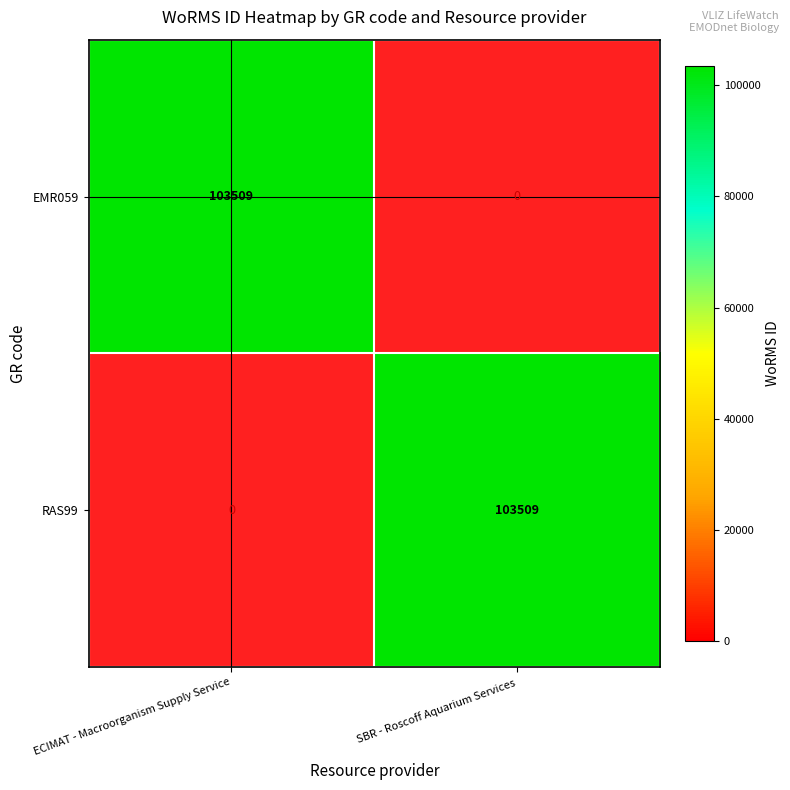

What is the difference between the highest and lowest values at ECIMAT - Macroorganism Supply Service?

103509